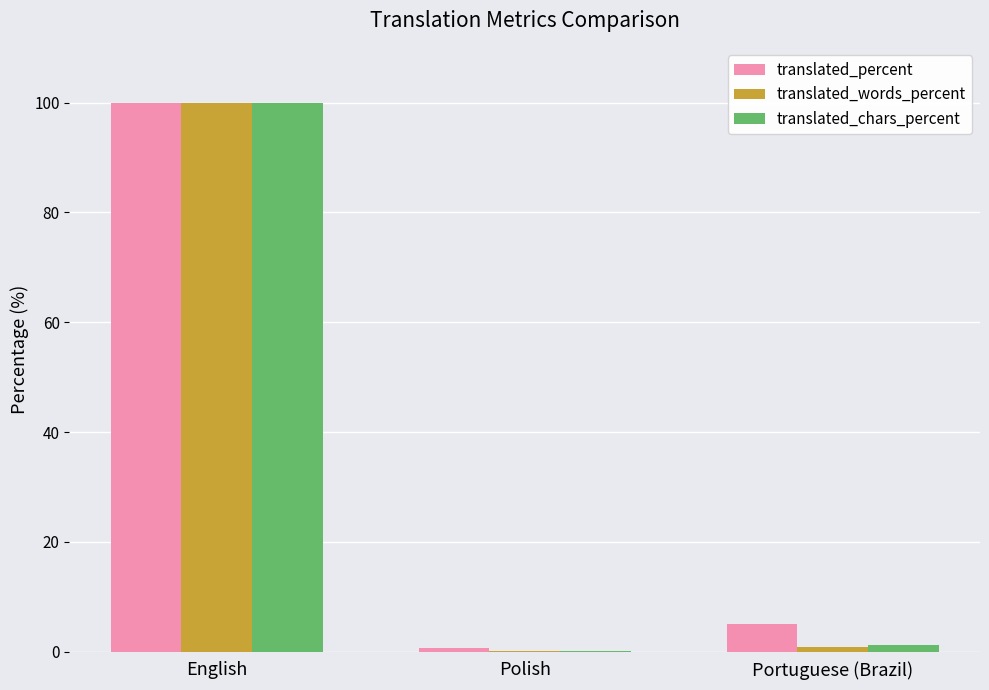

Where is translated_percent nearest to the value 50?

Portuguese (Brazil)